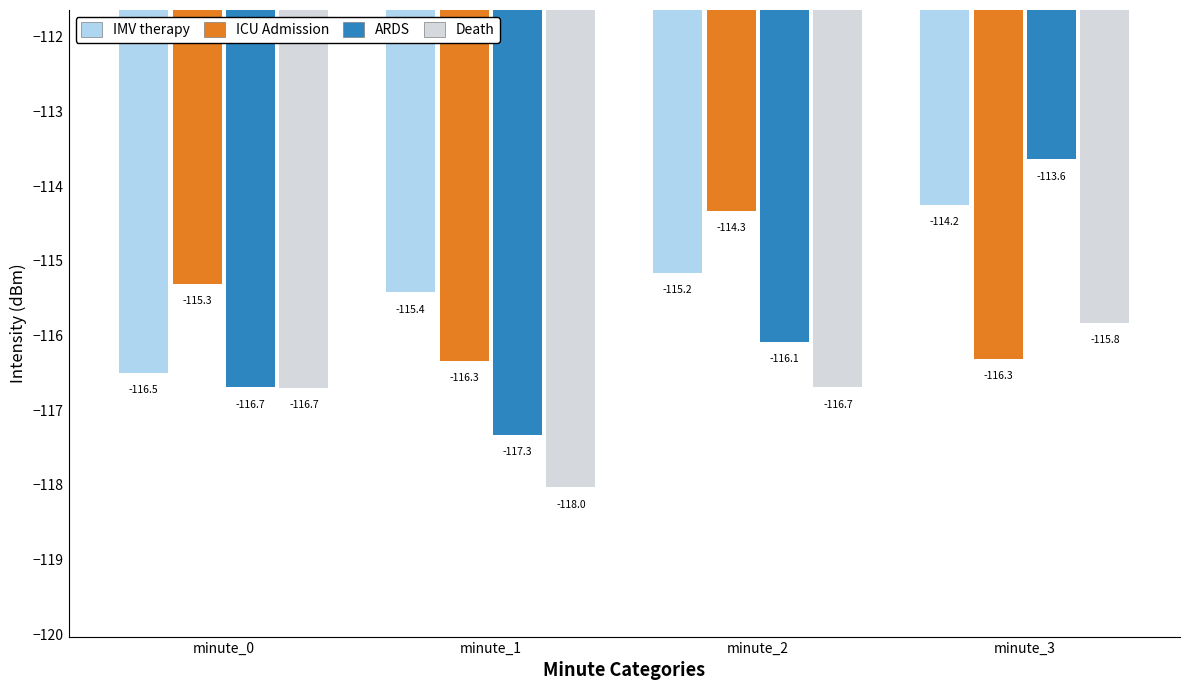

What is the value of the IMV therapy bar at the 4th from the left?

-114.2